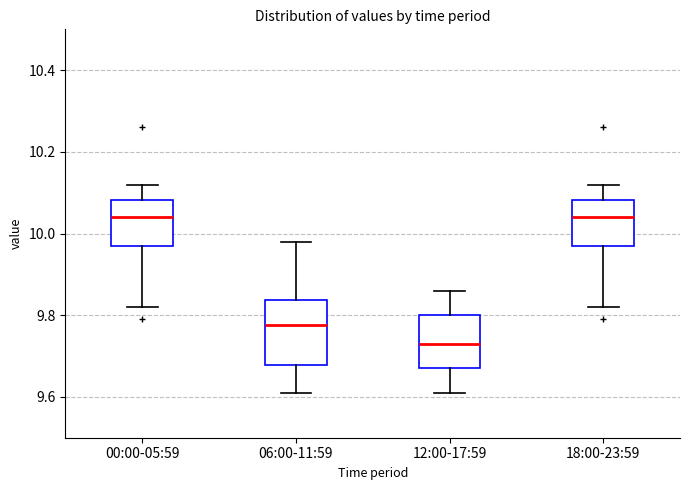

Reading left to right, transcribe this box plot: for each box, give where its median line is, the range the box spans, and where its two whiskers end, as read against the y-axis. The values are not printed on the chart, so give them approximately, as read against the axis.

00:00-05:59: median 10.04, box 9.98 to 10.08, whiskers 9.82 to 10.12
06:00-11:59: median 9.78, box 9.68 to 9.84, whiskers 9.62 to 9.98
12:00-17:59: median 9.74, box 9.68 to 9.80, whiskers 9.62 to 9.86
18:00-23:59: median 10.04, box 9.98 to 10.08, whiskers 9.82 to 10.12